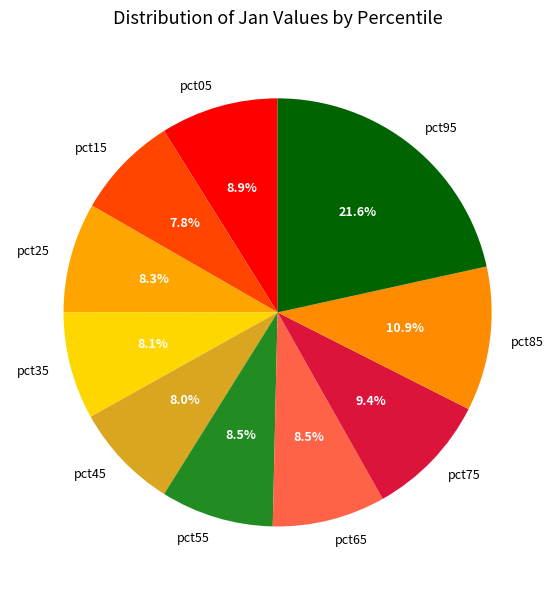

What percentage is NOT represented by pct75?

90.6%